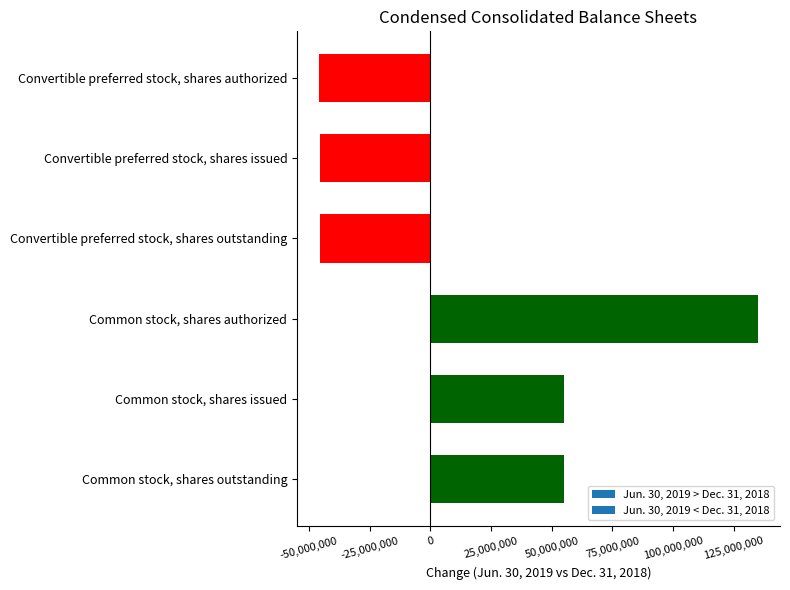

How many data points are less than 55067028?

3